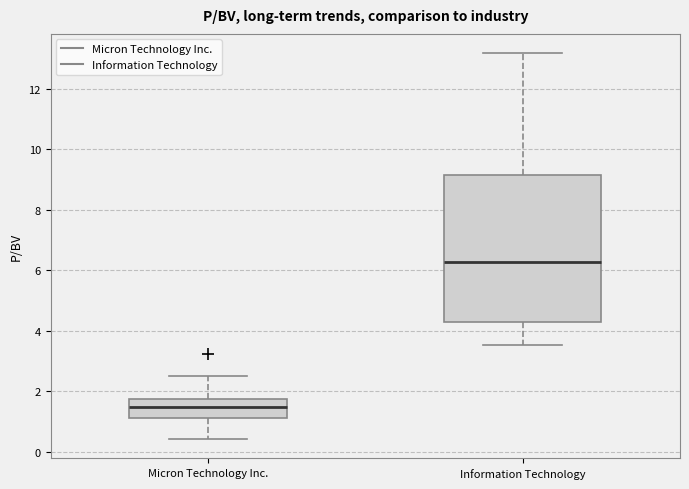

Which box's median line is the highest?

Information Technology